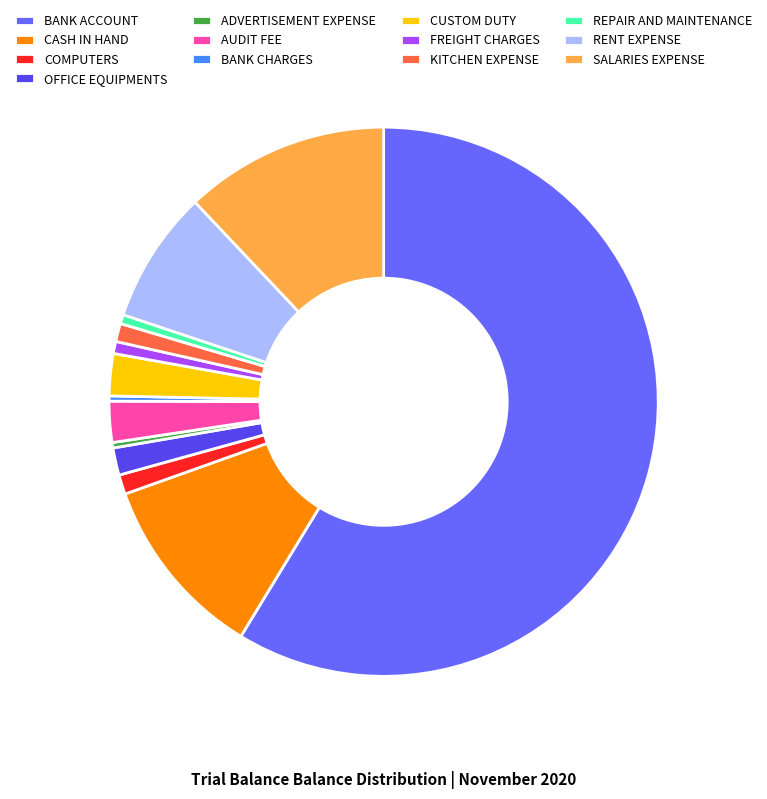

Do COMPUTERS and SALARIES EXPENSE together represent more than half of the pie?

No